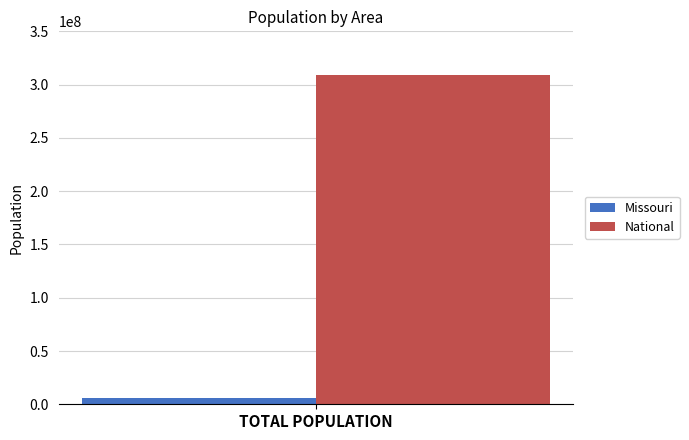

Reading left to right, what are all the values shown in this chart?

Missouri: 5988927
National: 308745538